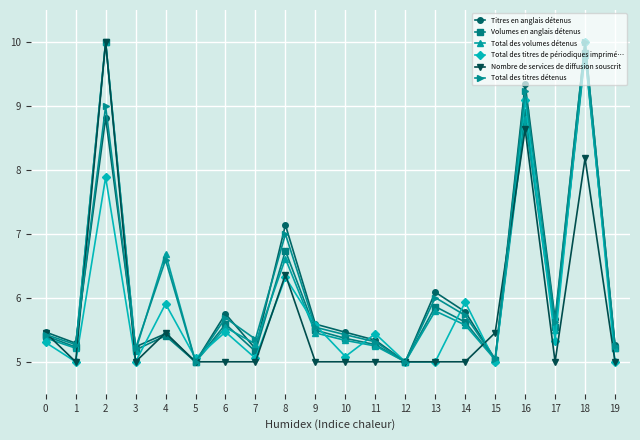

True or false: Volumes en anglais détenus has more than 1 interior local peaks.

True